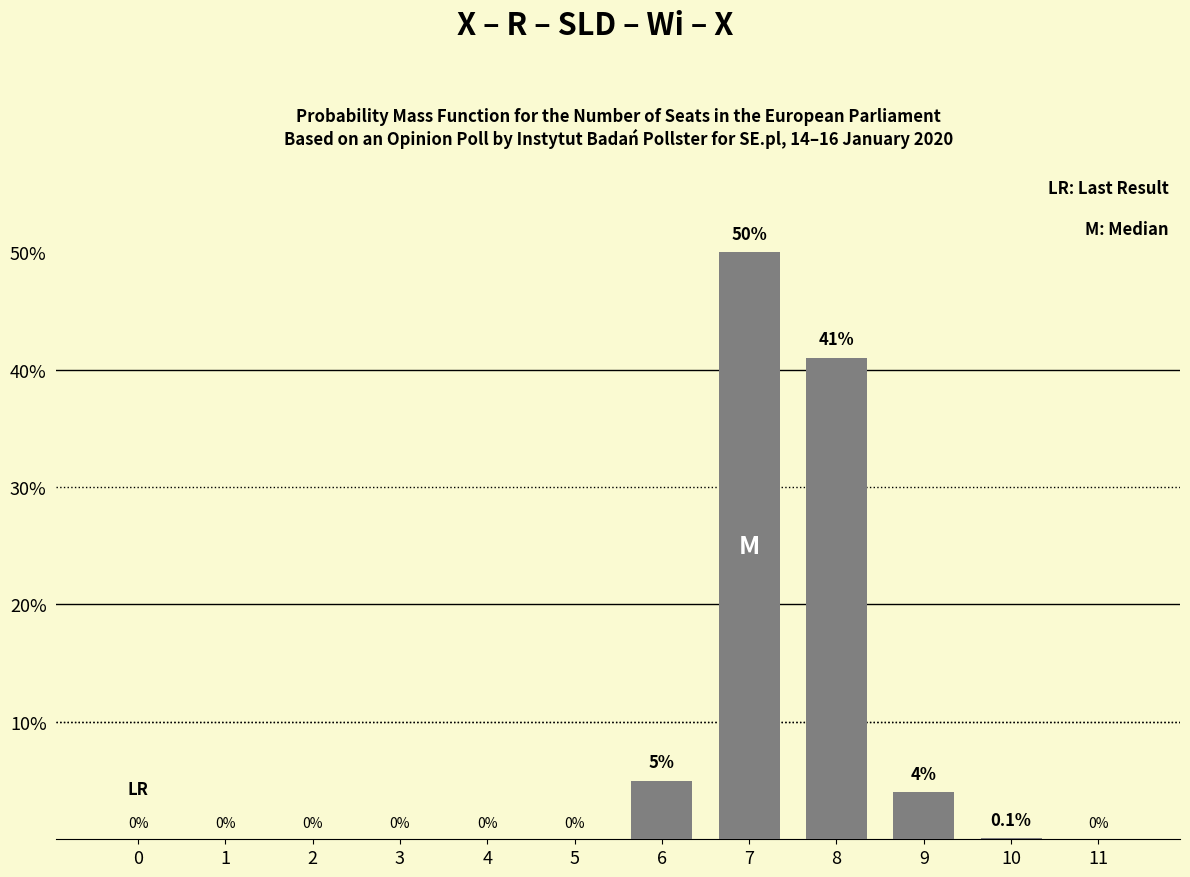

Is it true that the value at 4 is 0.0?

True